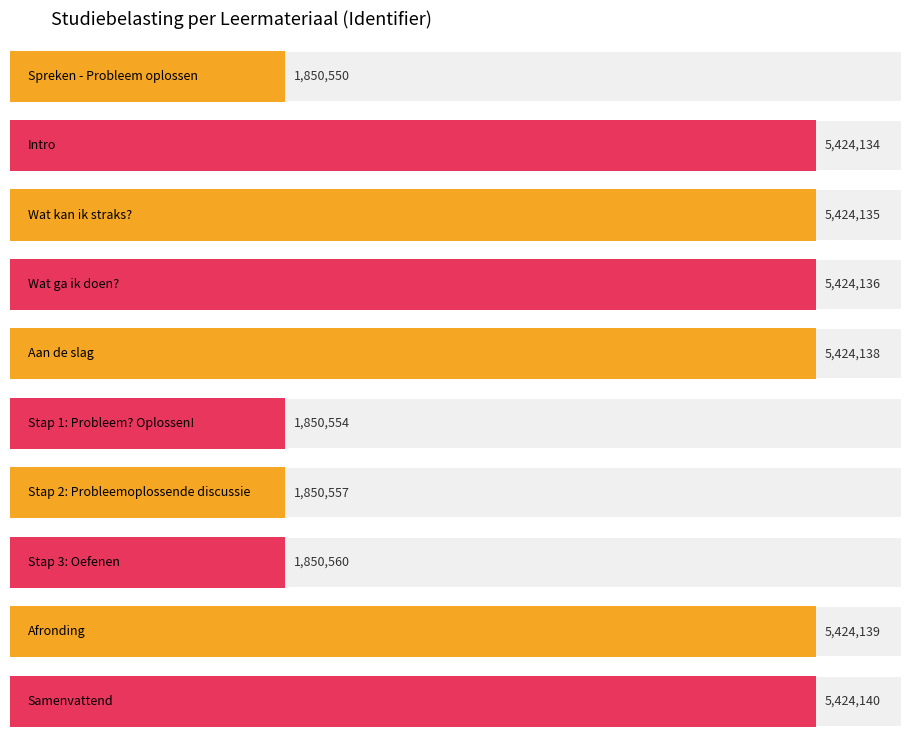

Which has a higher value, Samenvattend or Intro?

Samenvattend